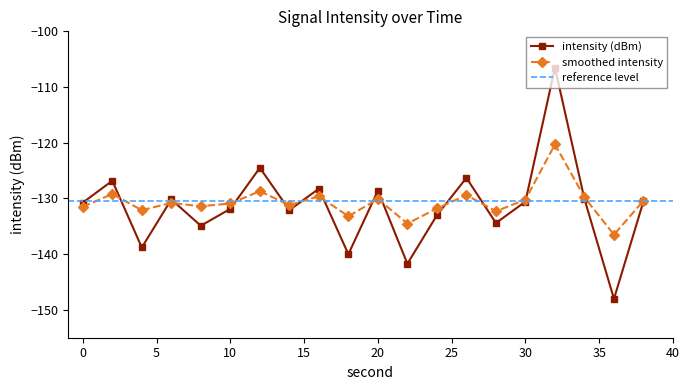

Does the chart display data point markers on the line(s)?

Yes